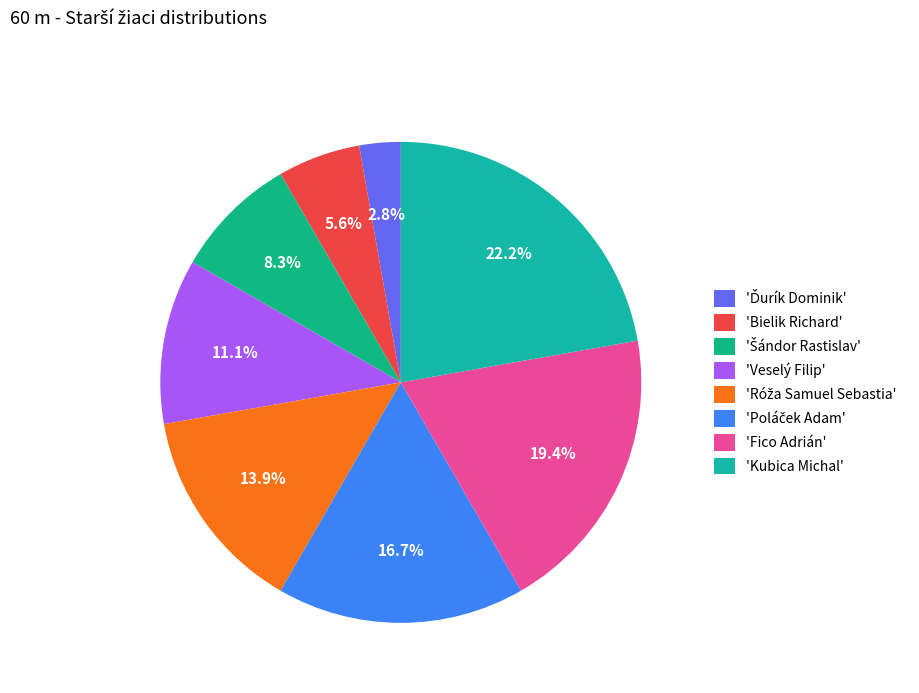

How many slices are in this pie chart?

8